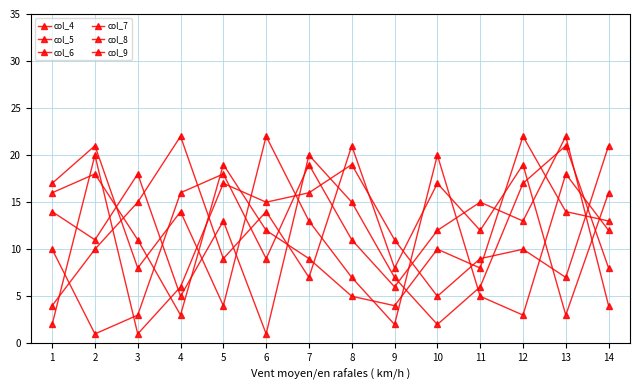

The col_4 series shows 13 at 6. True or false?

False